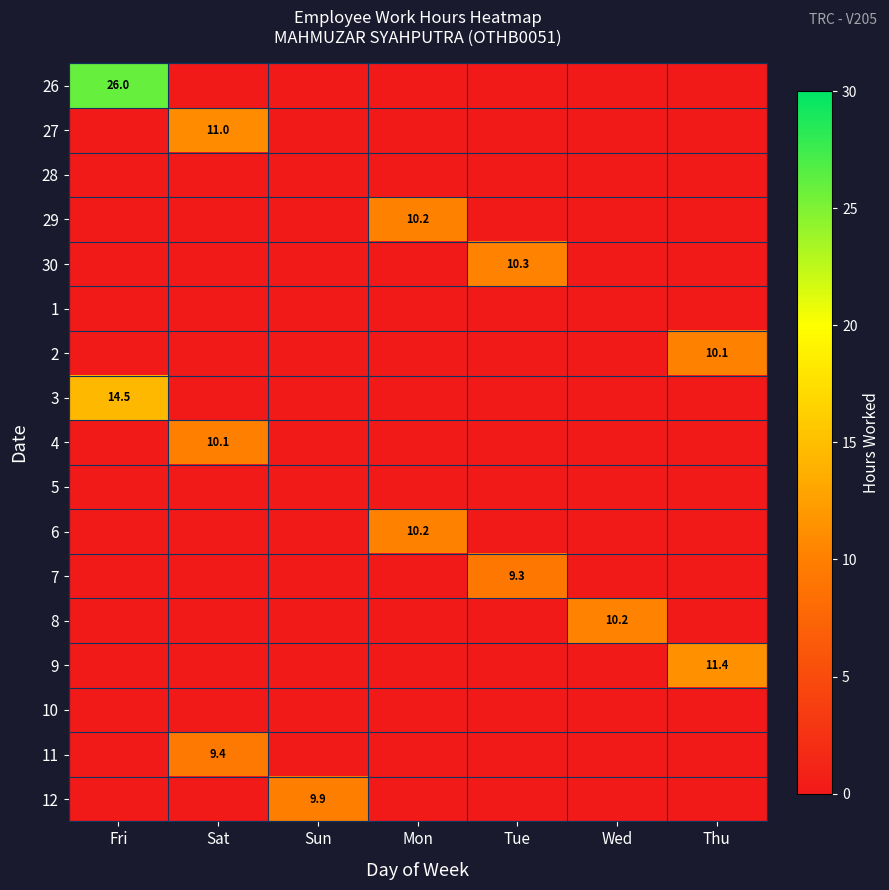

Between Thu and Wed, which is larger?

Thu